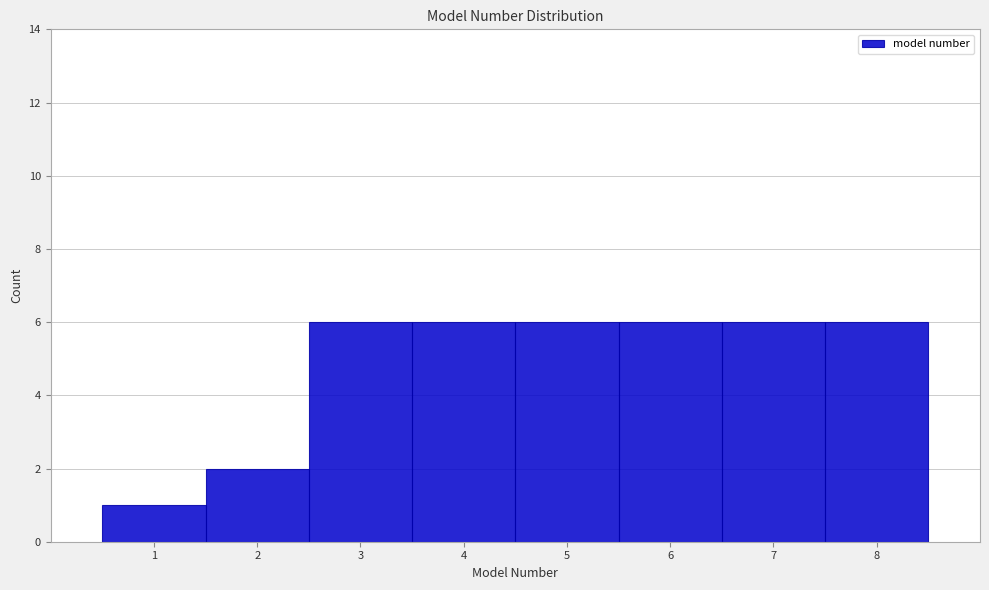

Reading left to right, list every bar in this chart as the range it spans on the x-axis followed by its height. The values are not printed on the chart, so give them approximately, as read against the axis.

0.5 to 1.5: 1
1.5 to 2.5: 2
2.5 to 3.5: 6
3.5 to 4.5: 6
4.5 to 5.5: 6
5.5 to 6.5: 6
6.5 to 7.5: 6
7.5 to 8.5: 6